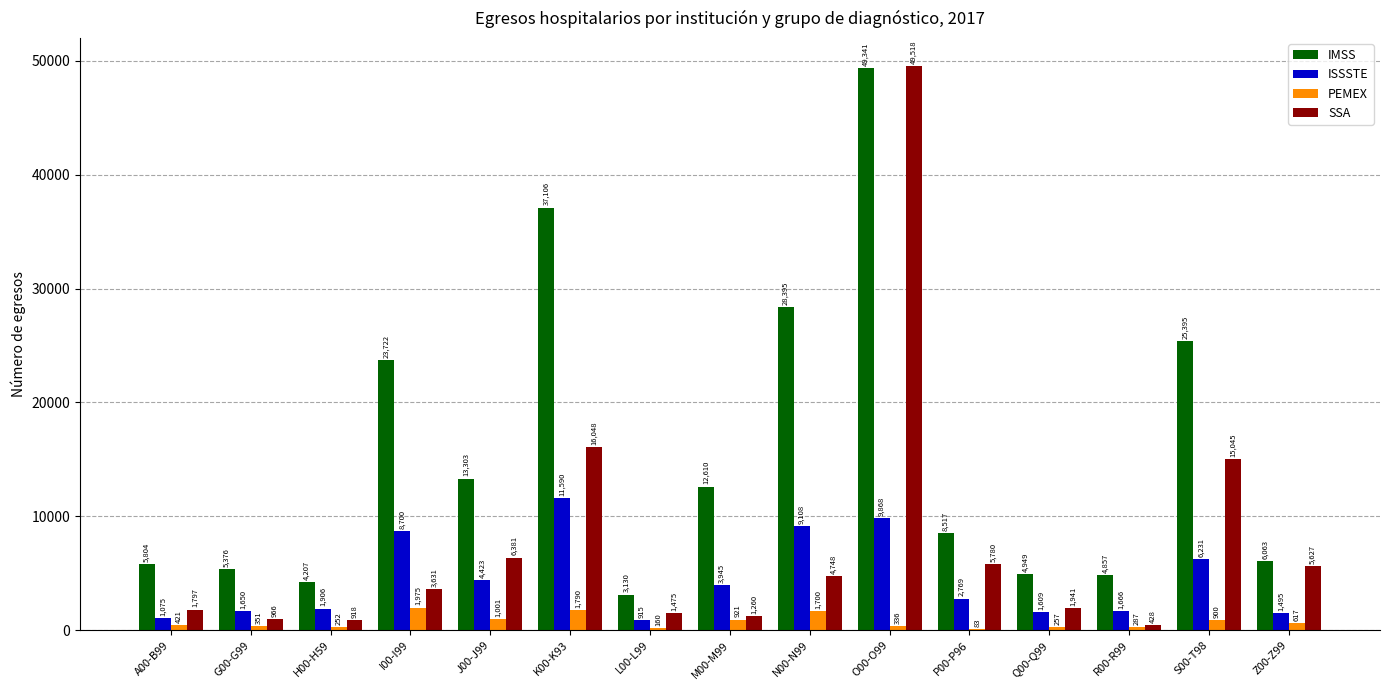

What is the sum of the IMSS values at H00-H59 and N00-N99?

32602